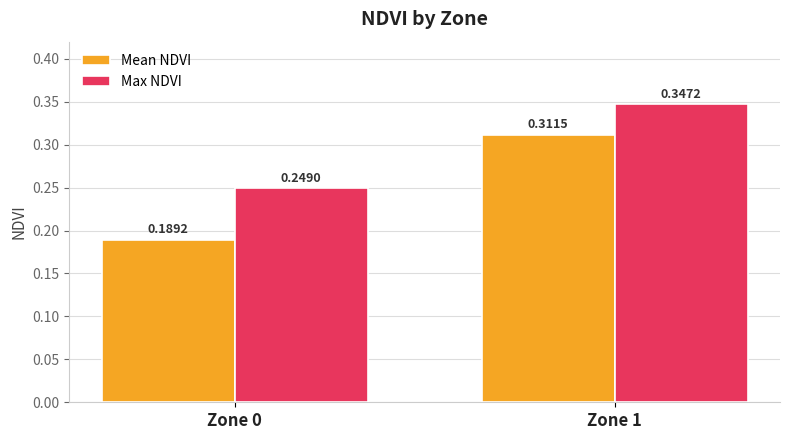

Where is Mean NDVI nearest to the value 0?

Zone 0